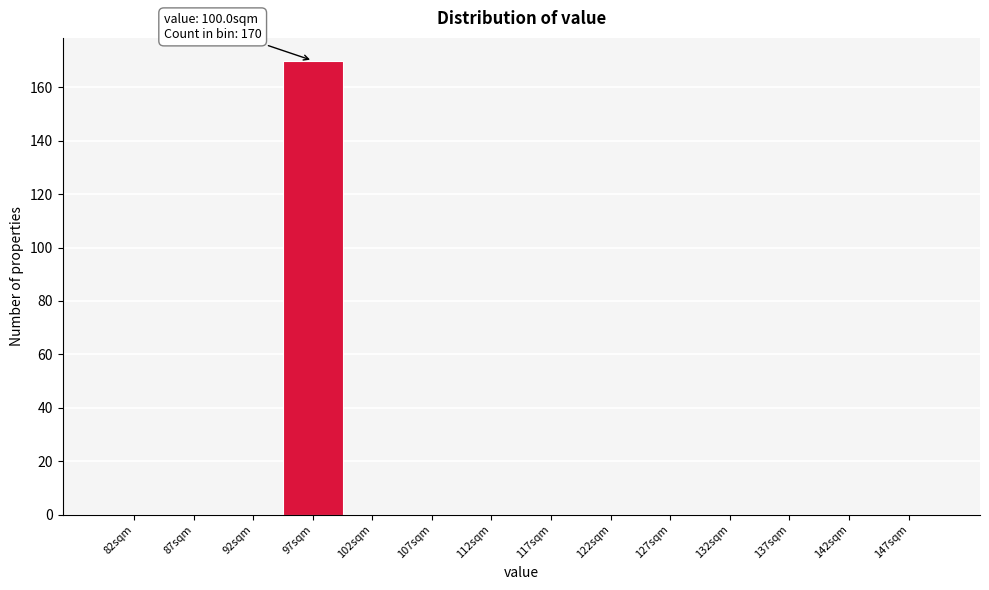

Reading left to right, what are all the values shown in this chart?

82sqm=0	87sqm=0	92sqm=0	97sqm=170	102sqm=0	107sqm=0	112sqm=0	117sqm=0	122sqm=0	127sqm=0	132sqm=0	137sqm=0	142sqm=0	147sqm=0